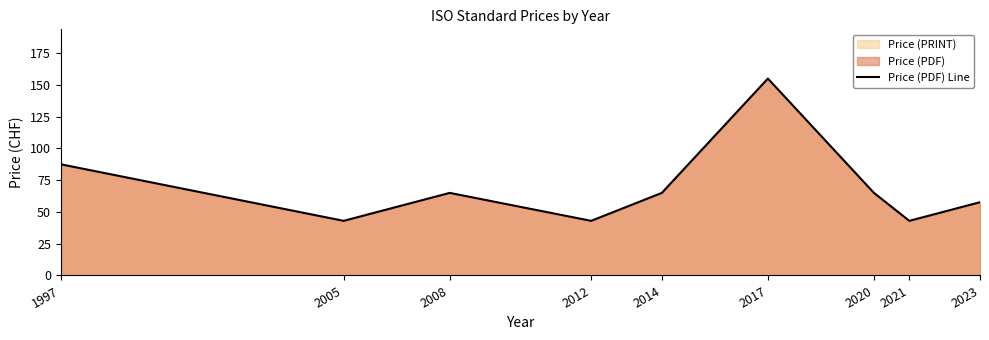

What is the change in value from 2021 to 2023?

+14.7